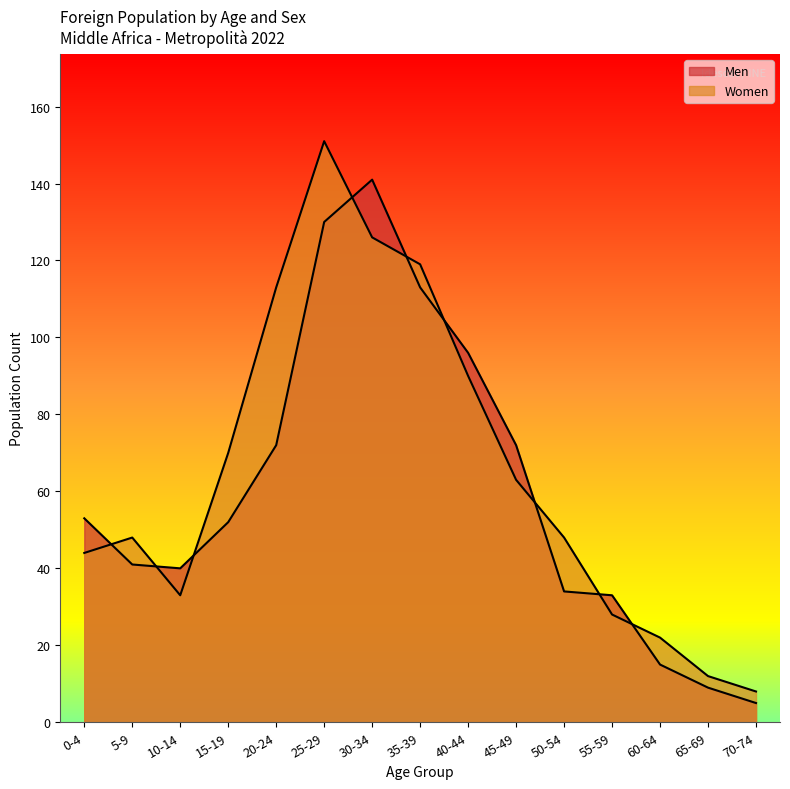

Reading left to right, extract all data points from this chart.

Men: 53	41	40	52	72	130	141	113	96	72	34	33	15	9	5
Women: 44	48	33	70	113	151	126	119	90	63	48	28	22	12	8